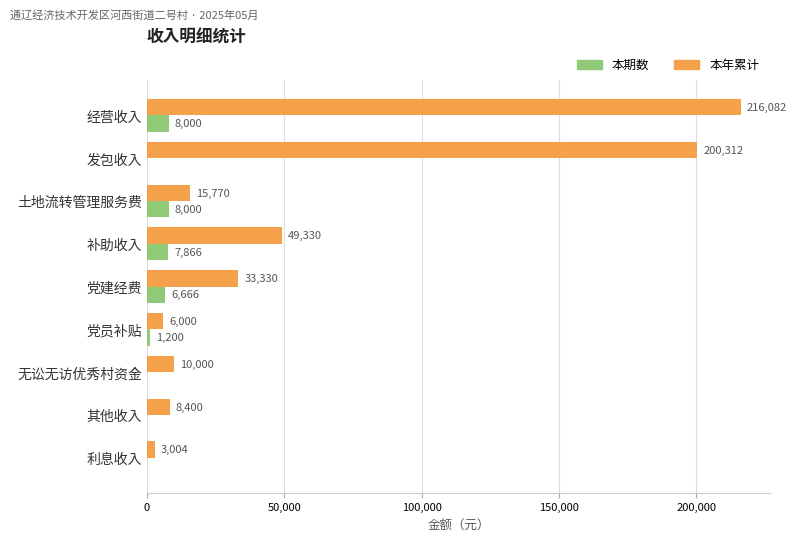

At which category is the sum across all series the highest?

经营收入